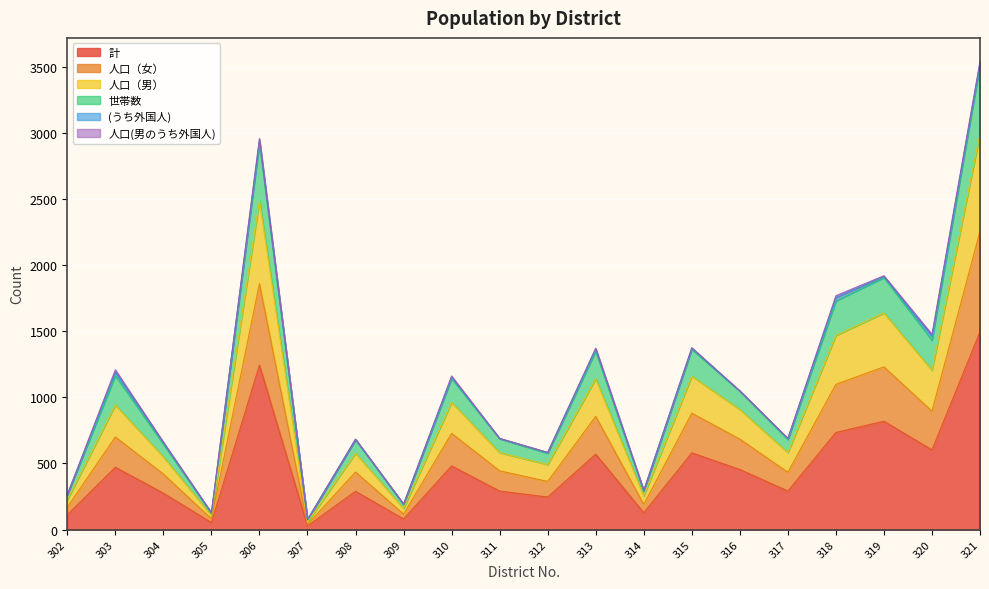

Is it true that 計 equals 1006 at 320?

False